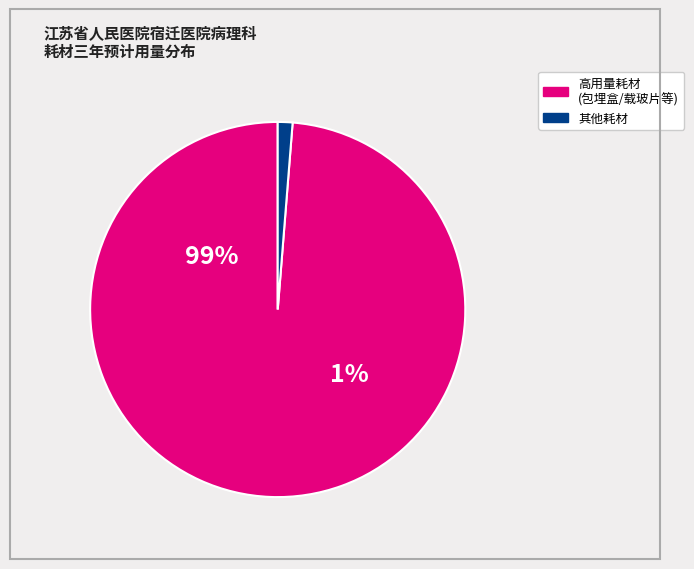

Does 晾片板 account for over 50% of the chart?

No